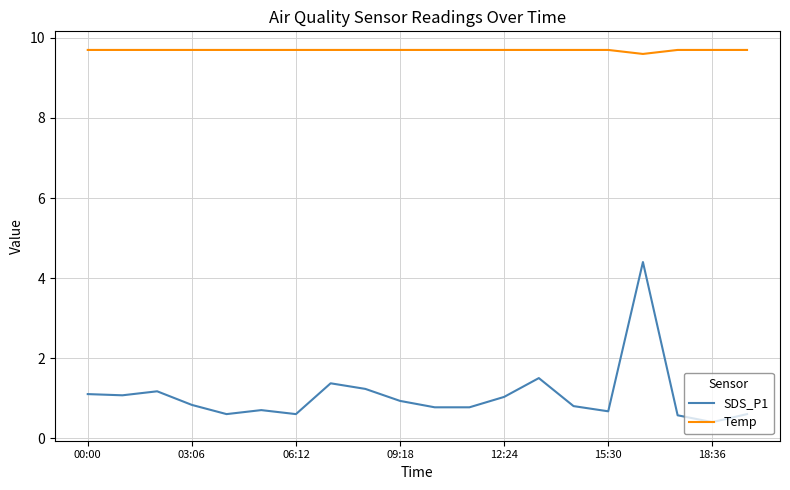

What is the lowest value of the Temp series?

9.6